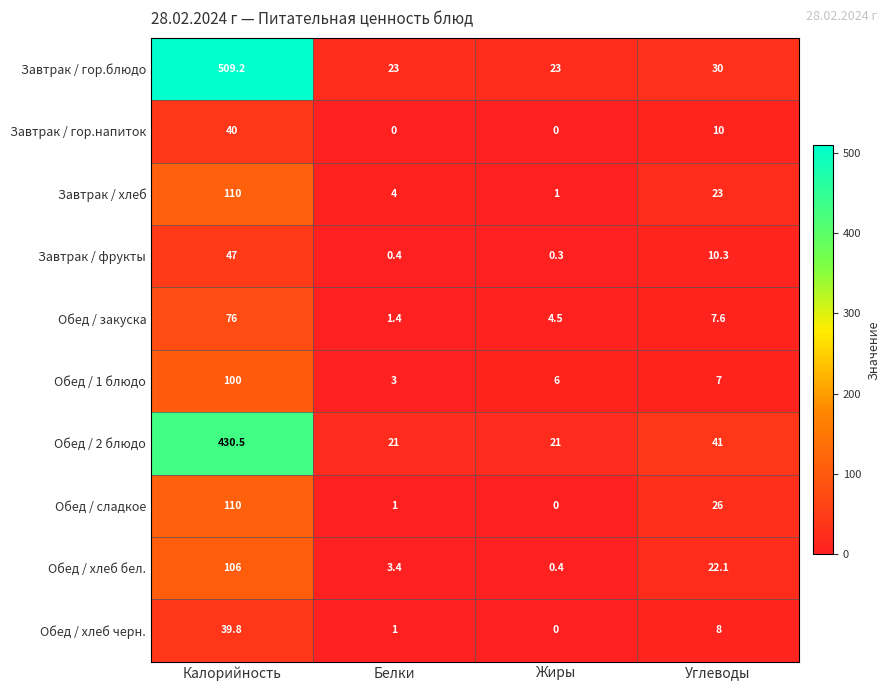

What is the difference between the Обед / хлеб черн. values at Углеводы and Жиры?

8.0